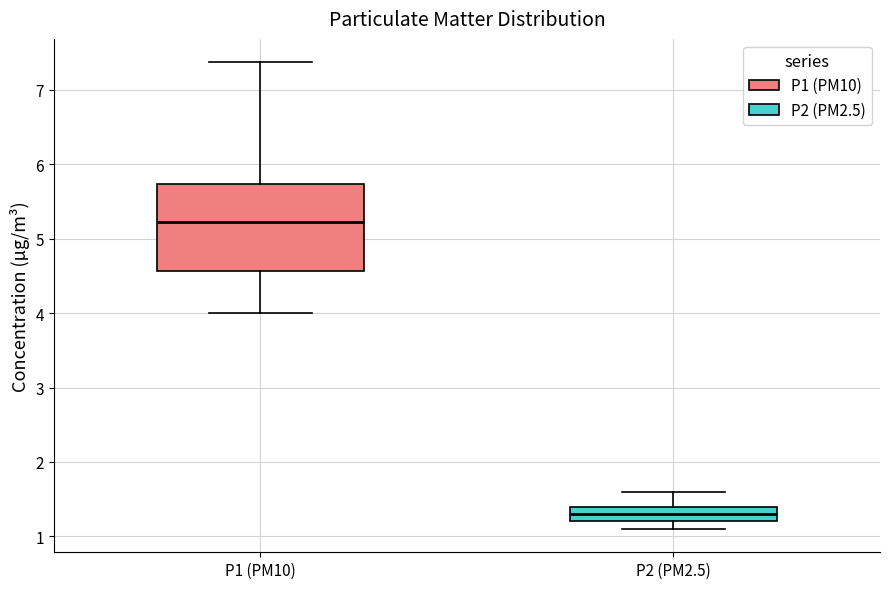

Which box has the highest median line?

P1 (PM10)